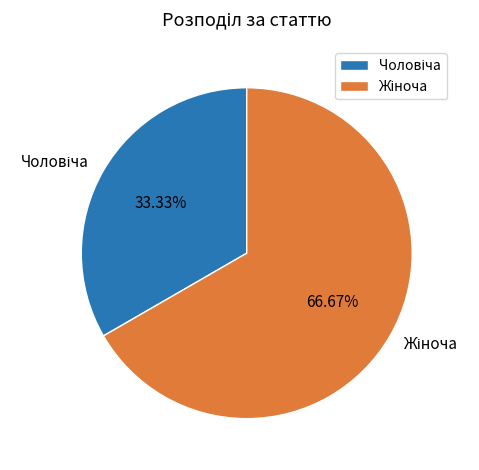

Is there a majority slice in this chart?

Yes